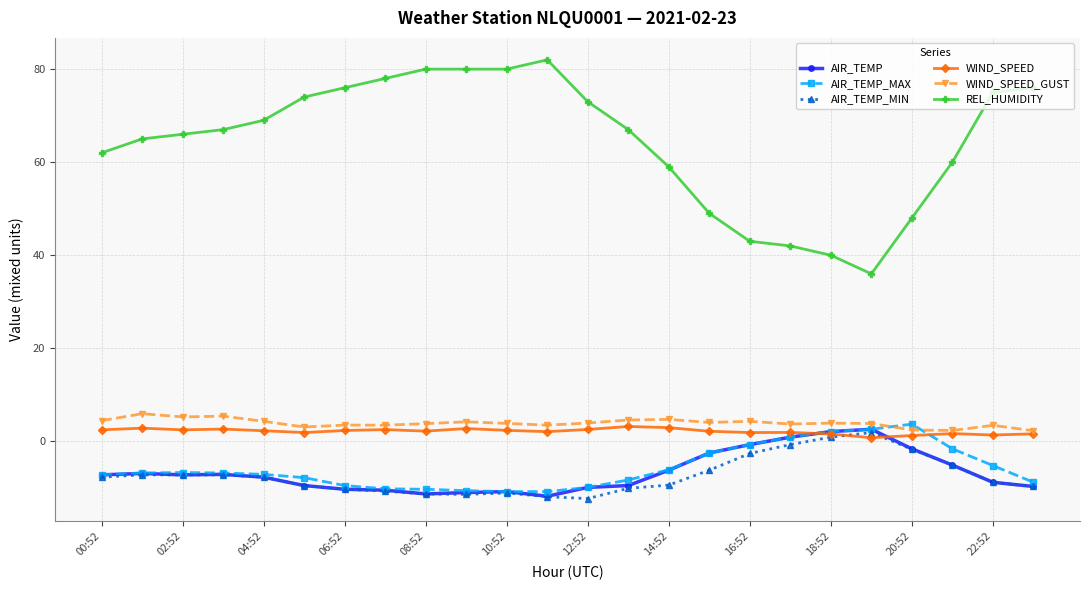

True or false: AIR_TEMP_MAX has more than 1 points higher than both neighbors.

True